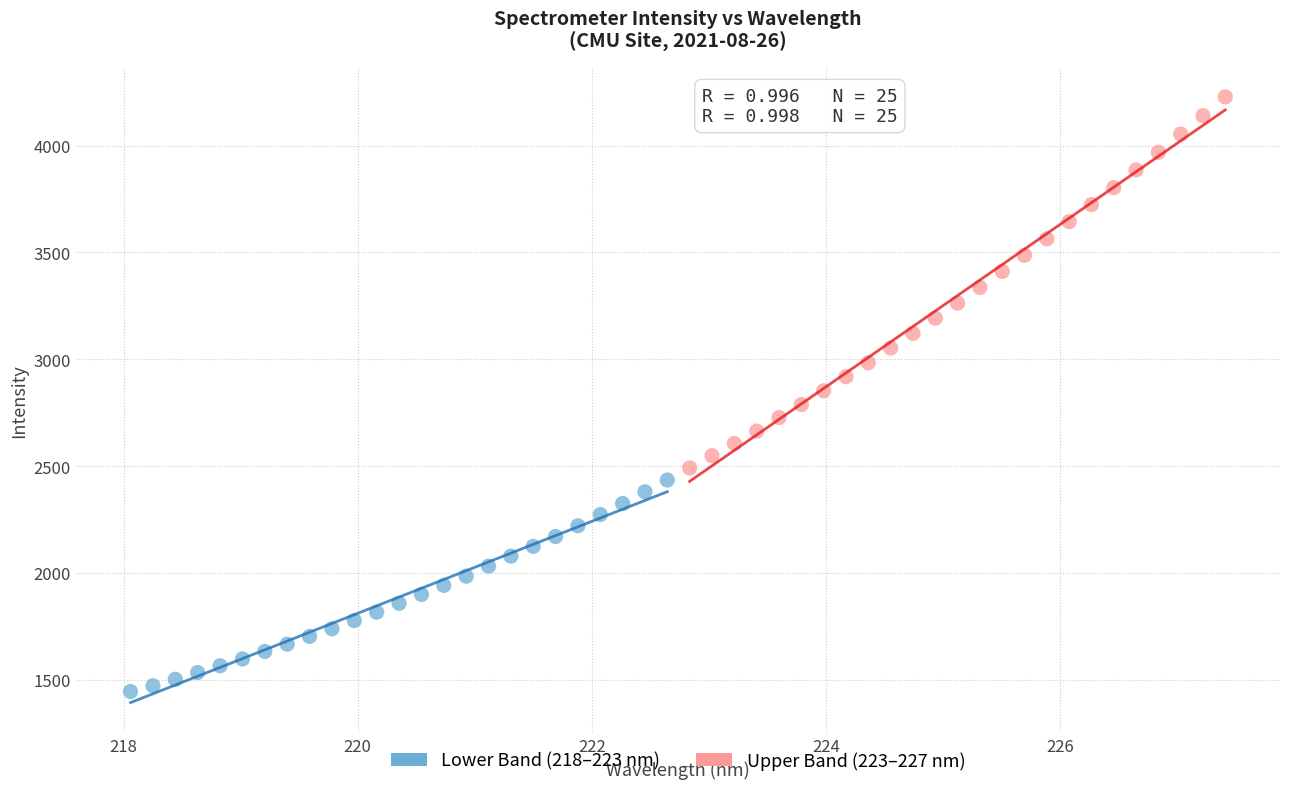

Which series contains the highest Y value?

Upper Band (223–227 nm)